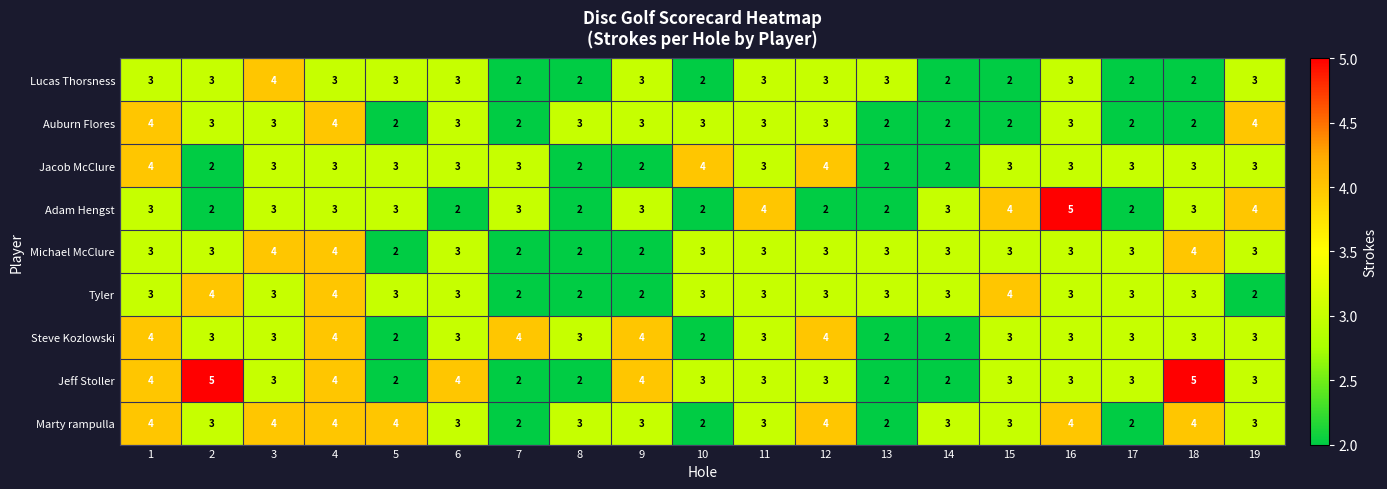

At which category is the sum across all series the highest?

4